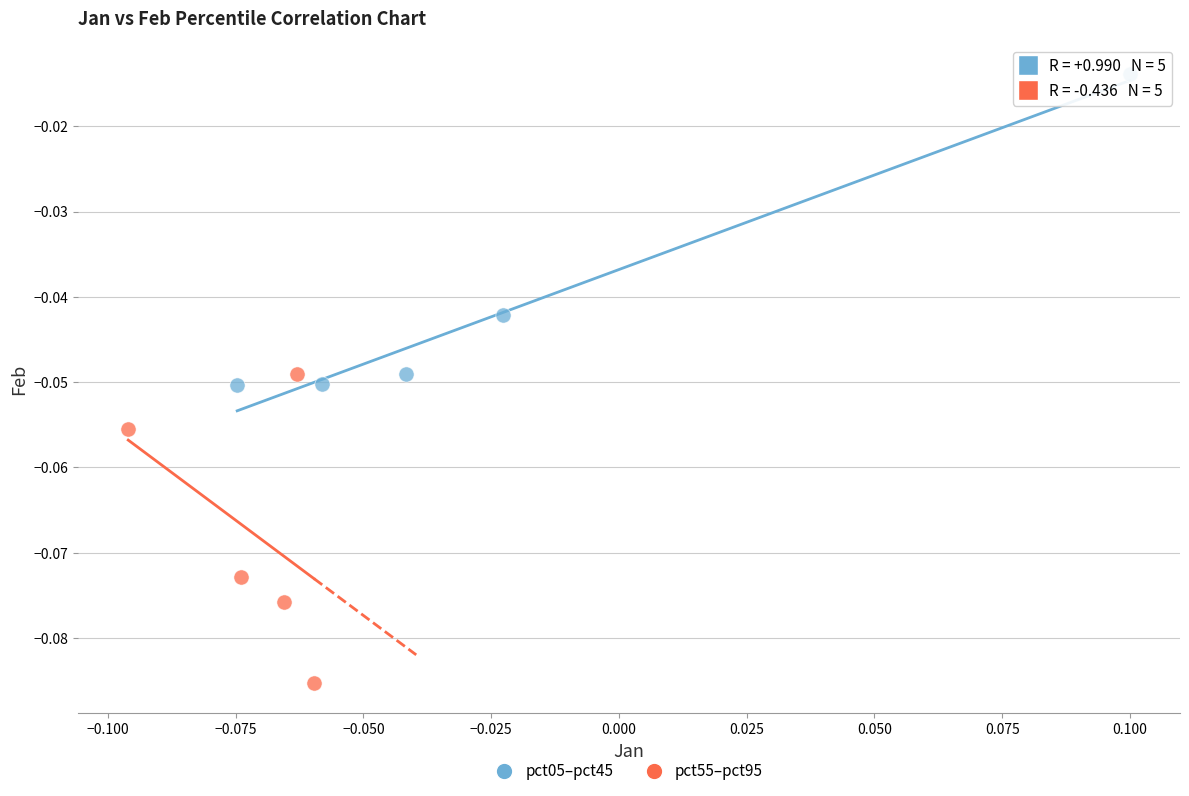

Which series reaches the maximum Y coordinate?

pct05–pct45